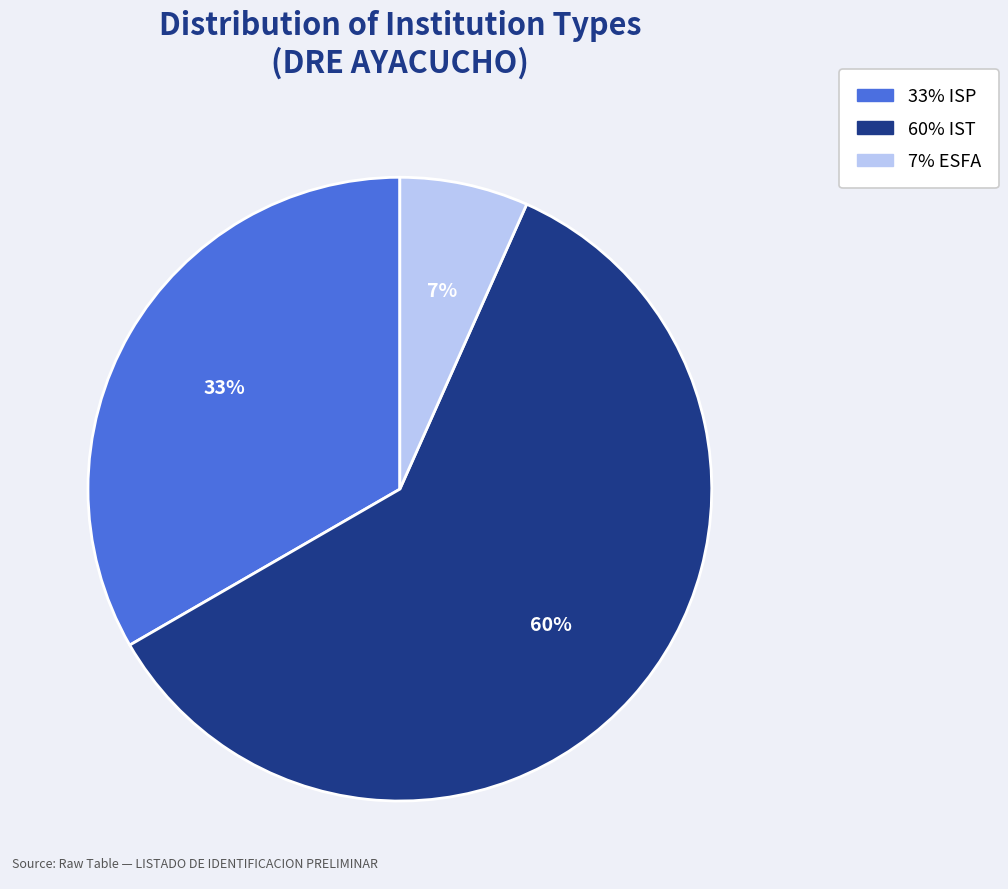

Does any single category account for the majority?

Yes